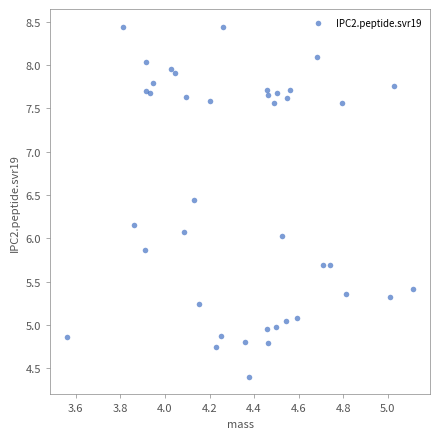

What is the range of Y values (max minus min)?

4.0